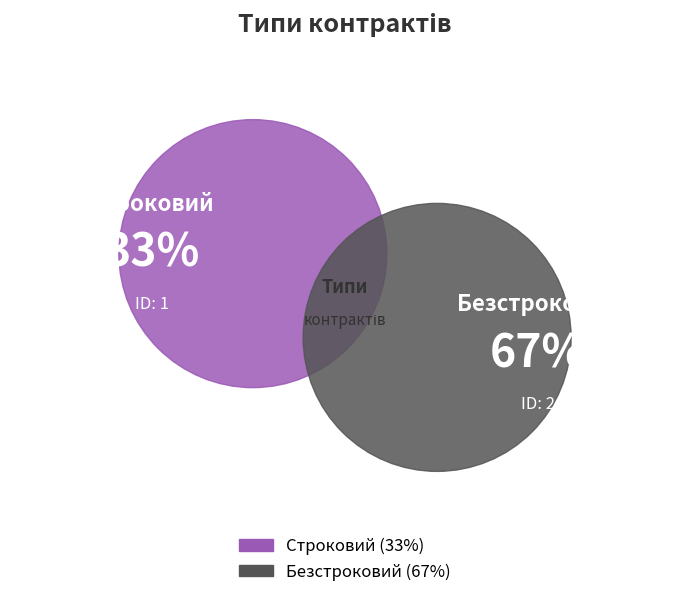

Between Безстроковий and Строковий, which is larger?

Безстроковий